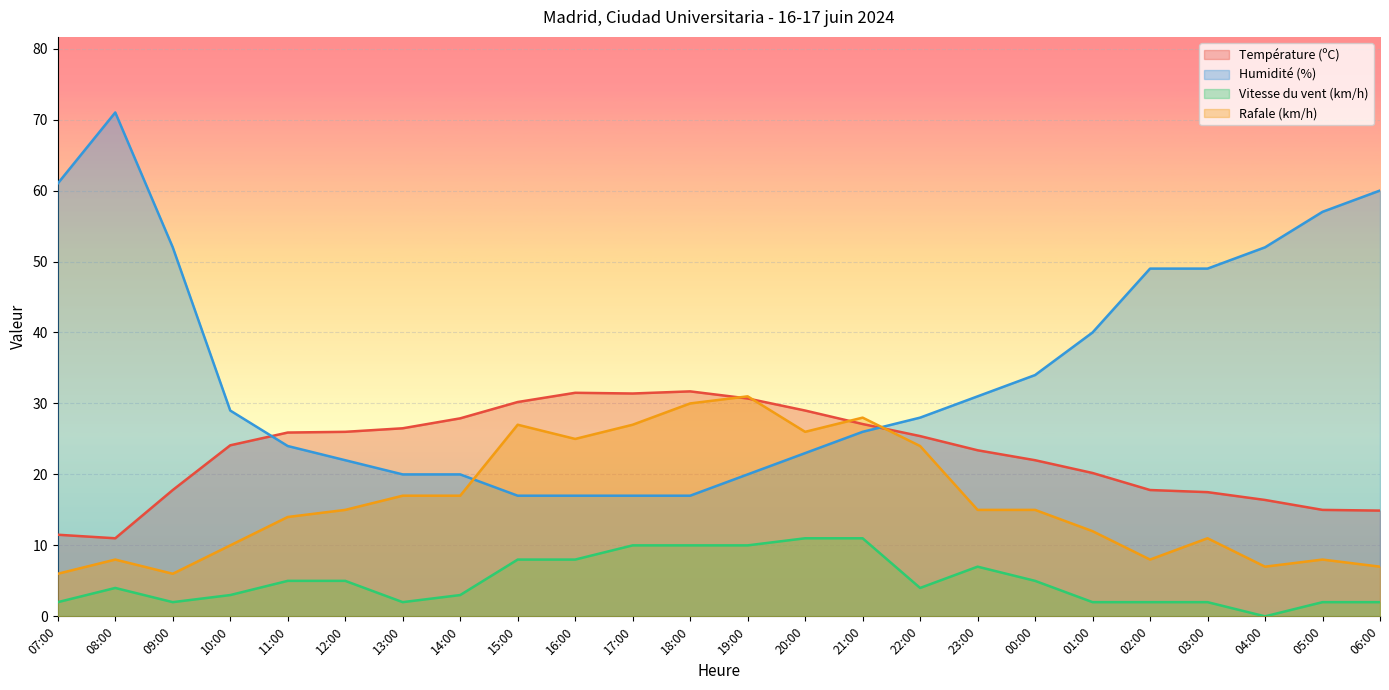

How many lines are shown in the chart?

4